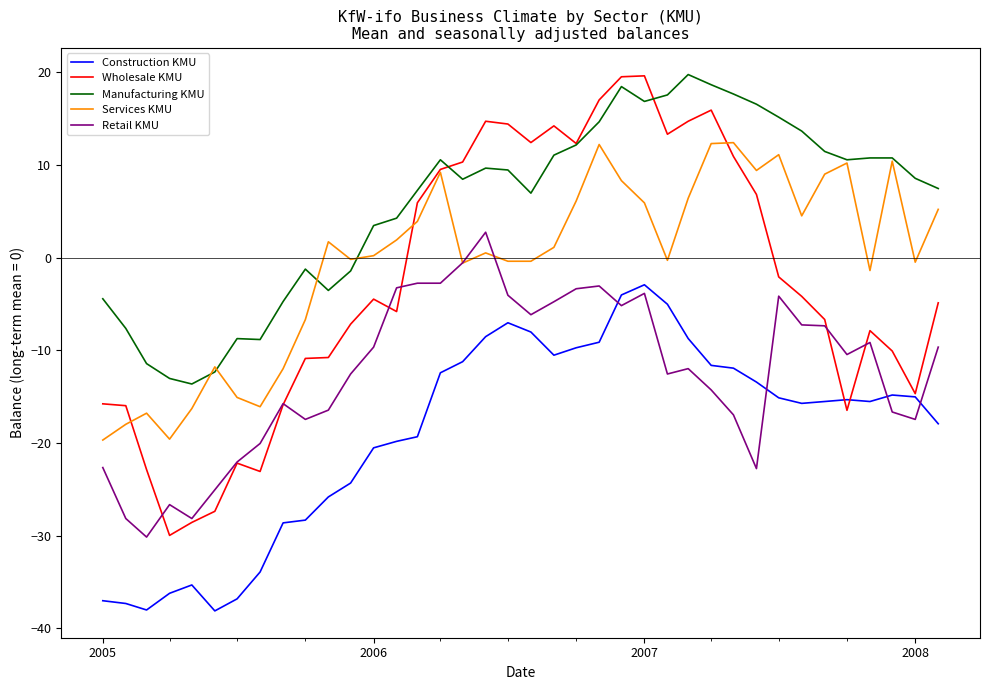

What is the highest value of the Construction KMU series?

-2.9